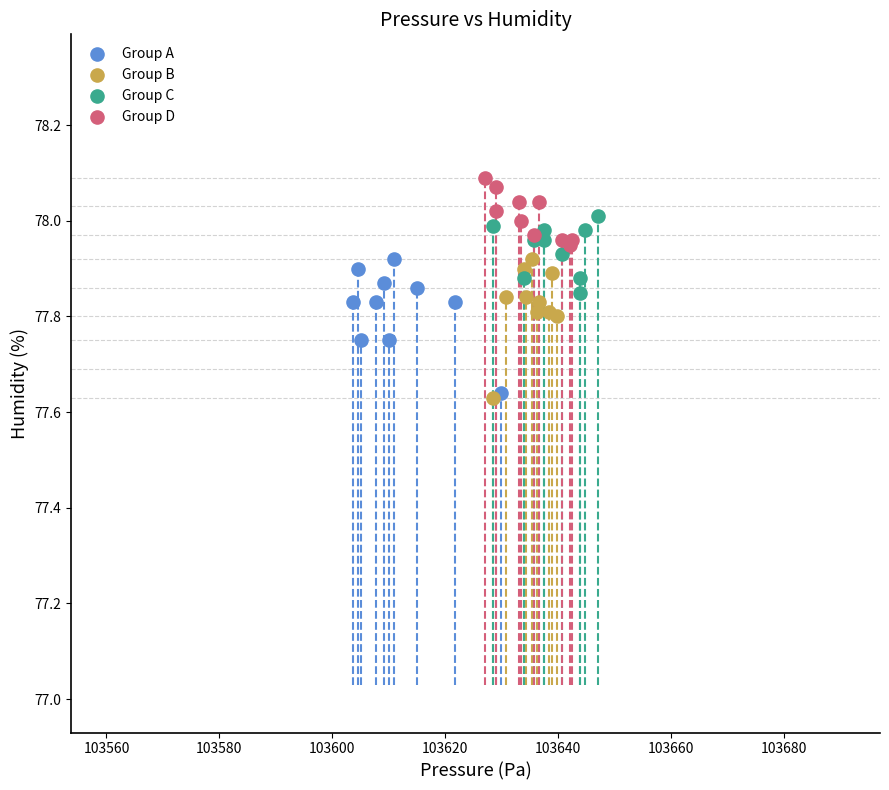

Which series reaches the maximum Y coordinate?

Group D